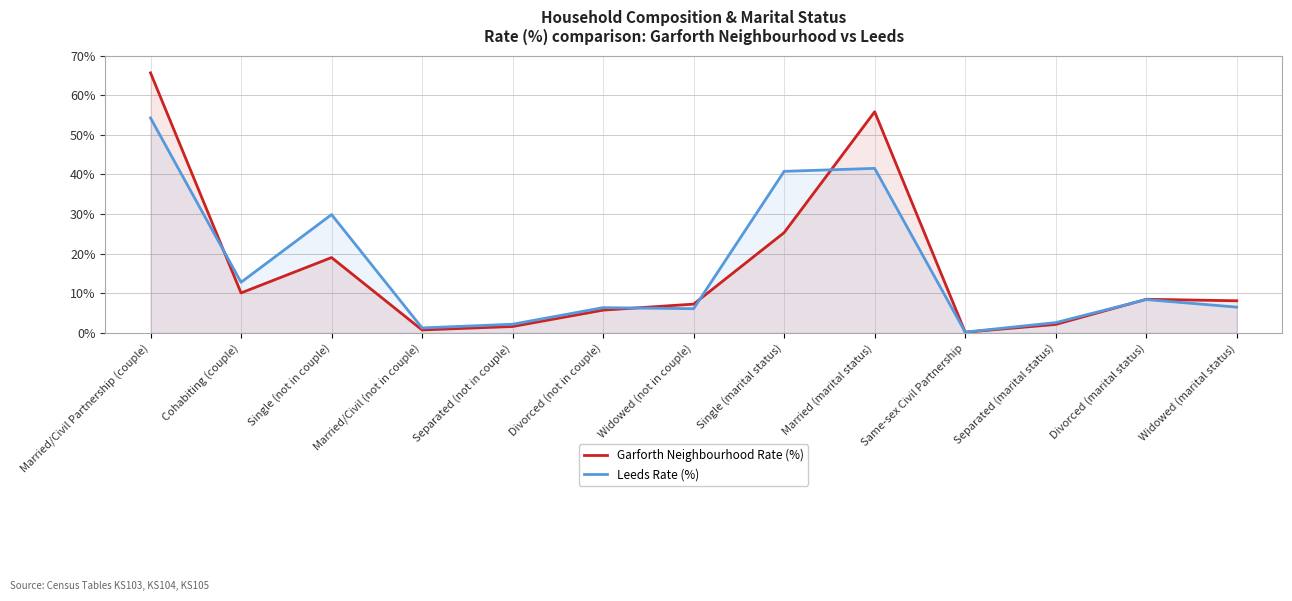

At how many categories does at least one series exceed 28?

4